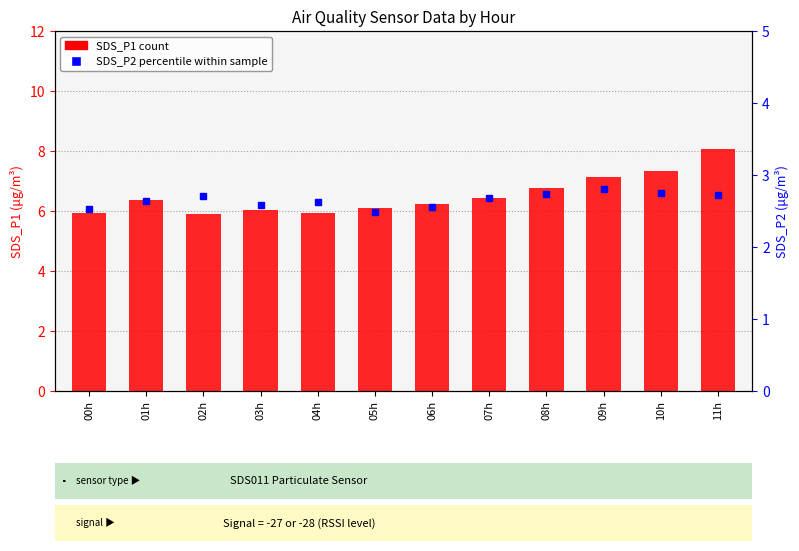

Rank the categories by SDS_P2 value from lowest to highest.

05h, 00h, 06h, 03h, 04h, 01h, 07h, 02h, 11h, 08h, 10h, 09h